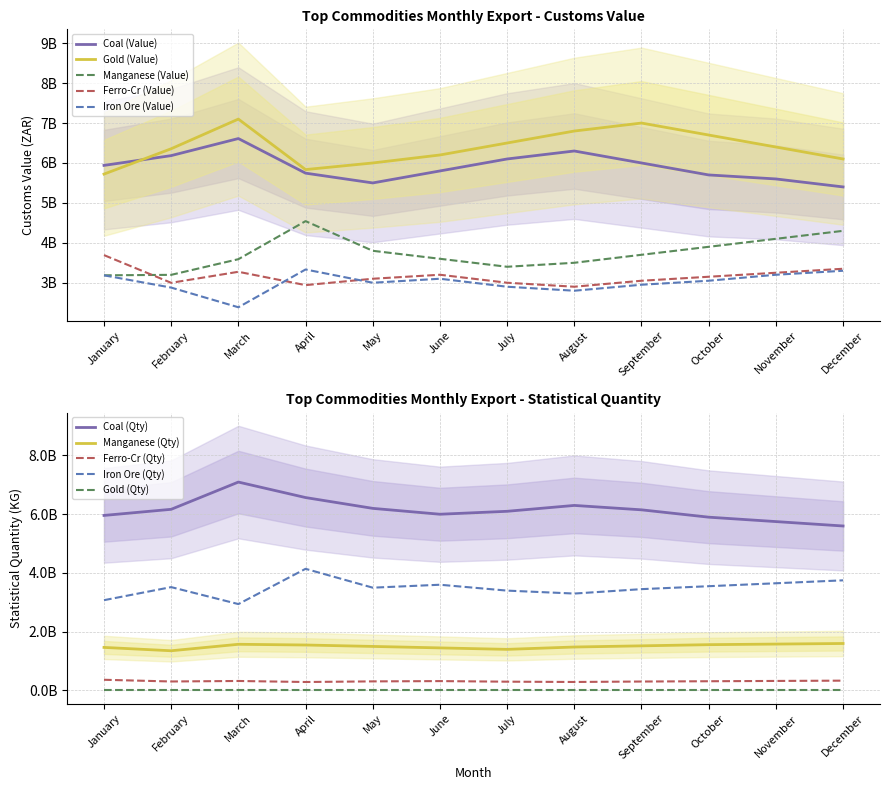

Which series changed the most between April and August?

Manganese (Customs Value)